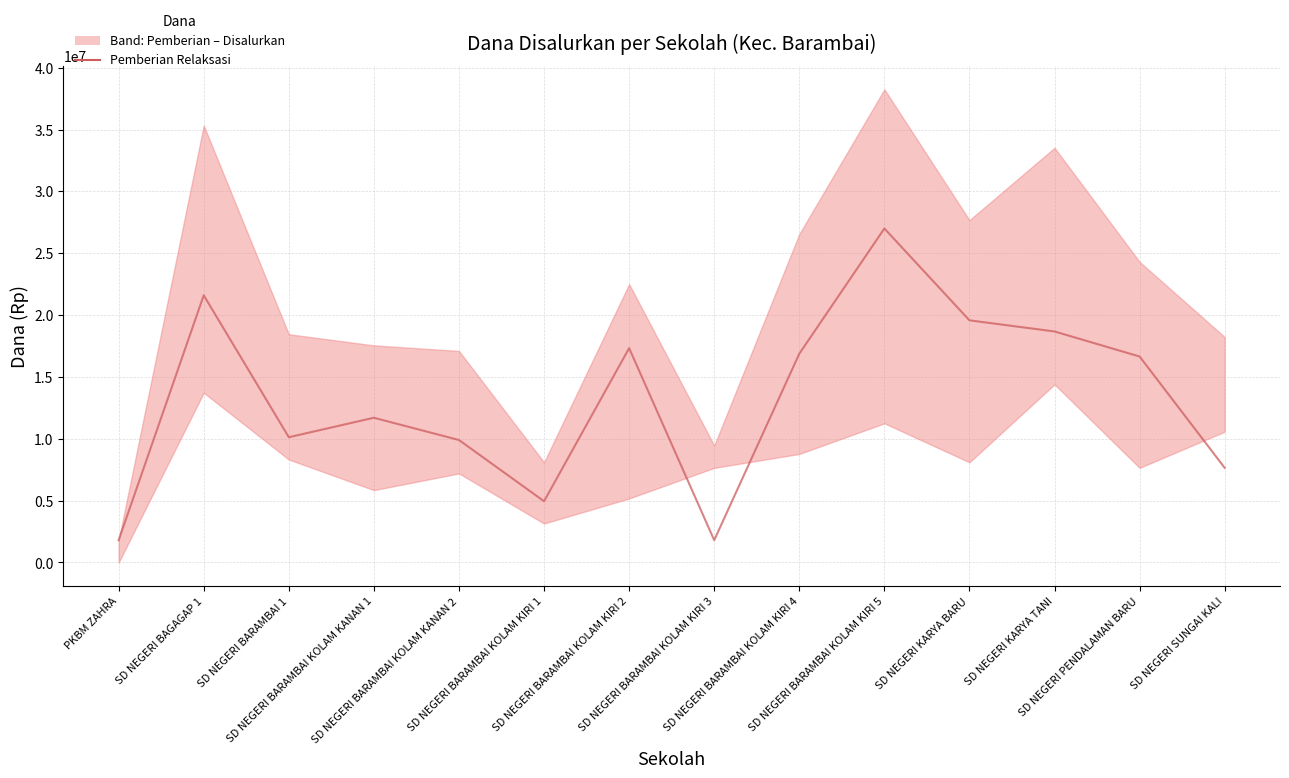

The chart shows a value of 8052334 at SD NEGERI BAGAGAP 1. True or false?

False